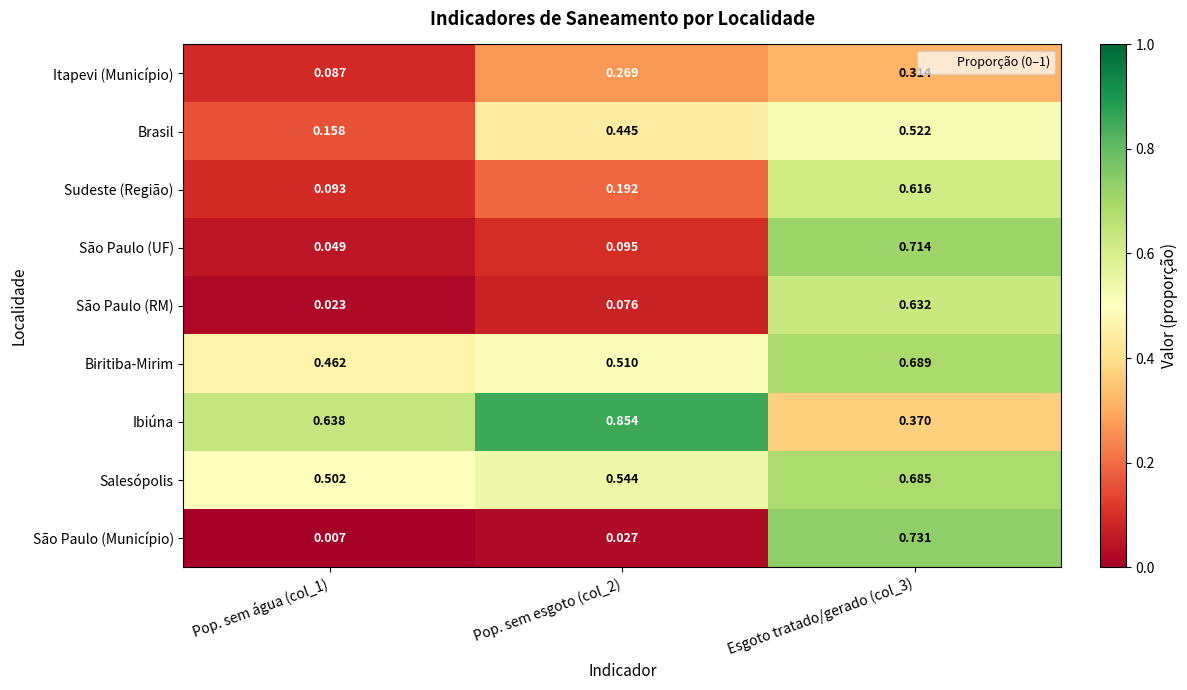

Which series has the largest total across all categories?

Ibiúna